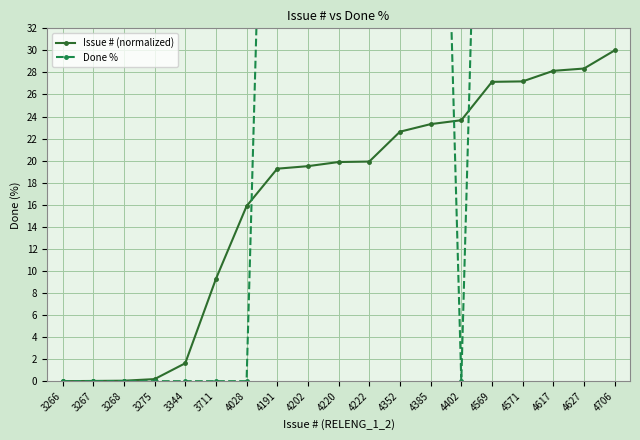

Rank the series by their average value, from lowest to highest.

Issue # (normalized), Done %